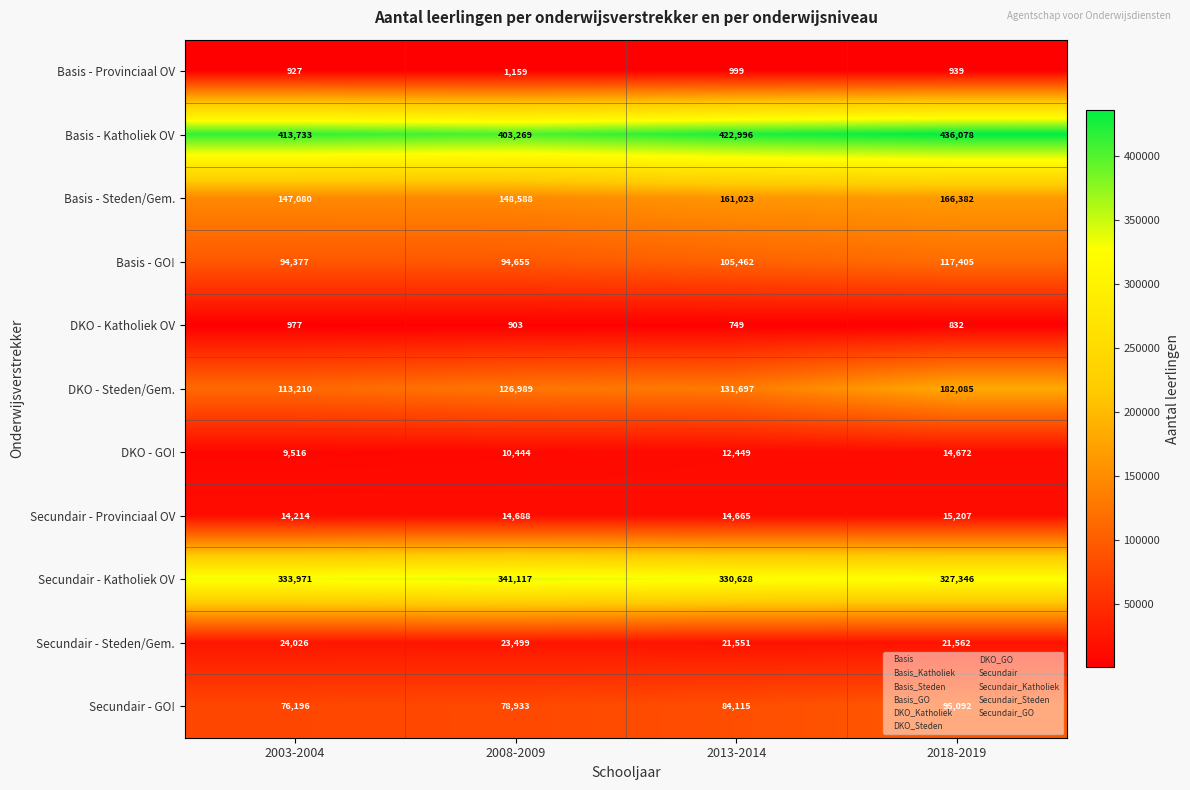

Between 2013-2014 and 2018-2019, which series saw the biggest shift?

DKO - Steden/Gem.